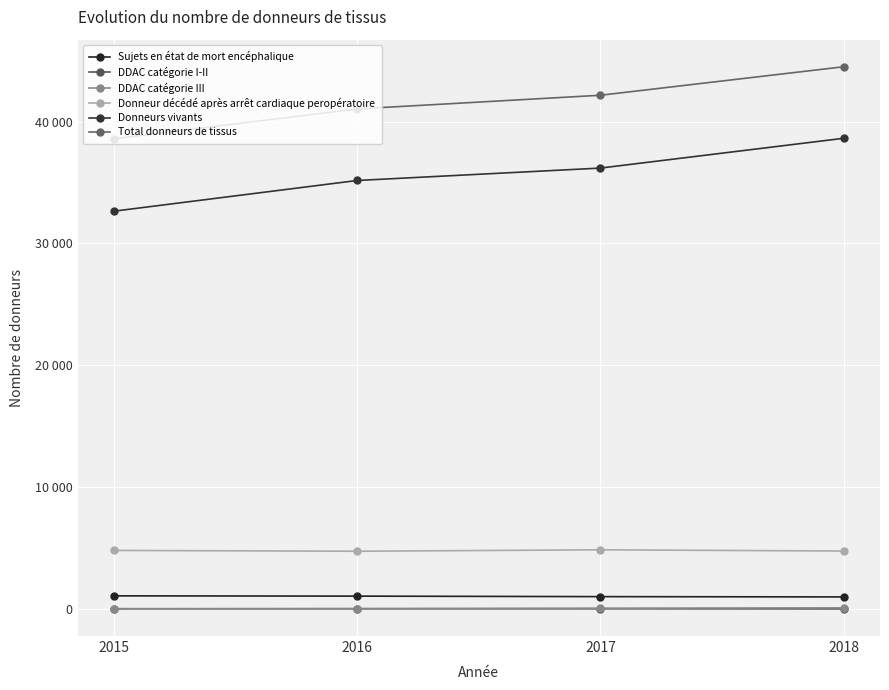

How many values in the Sujets en état de mort encéphalique series exceed 1062?

1